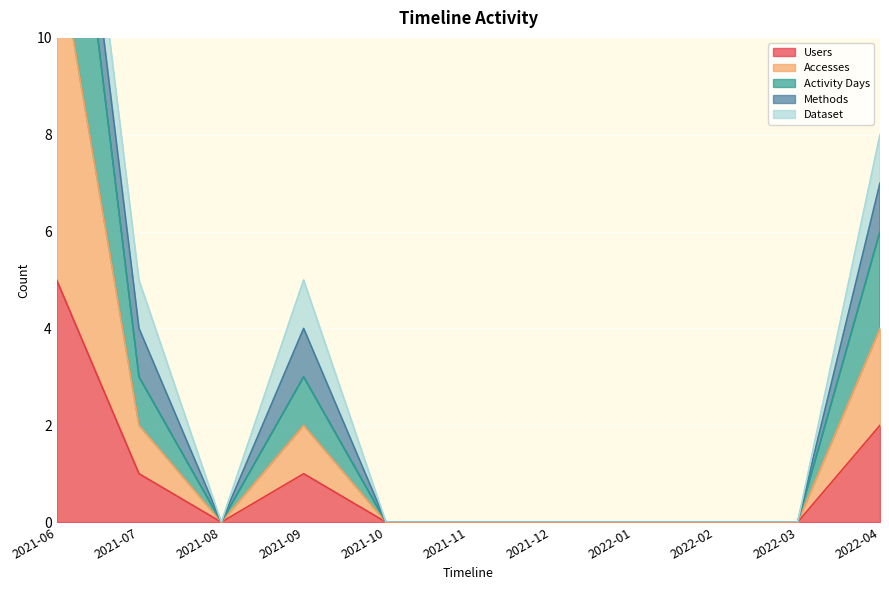

The value of Users at 2022-01 is -2. True or false?

False